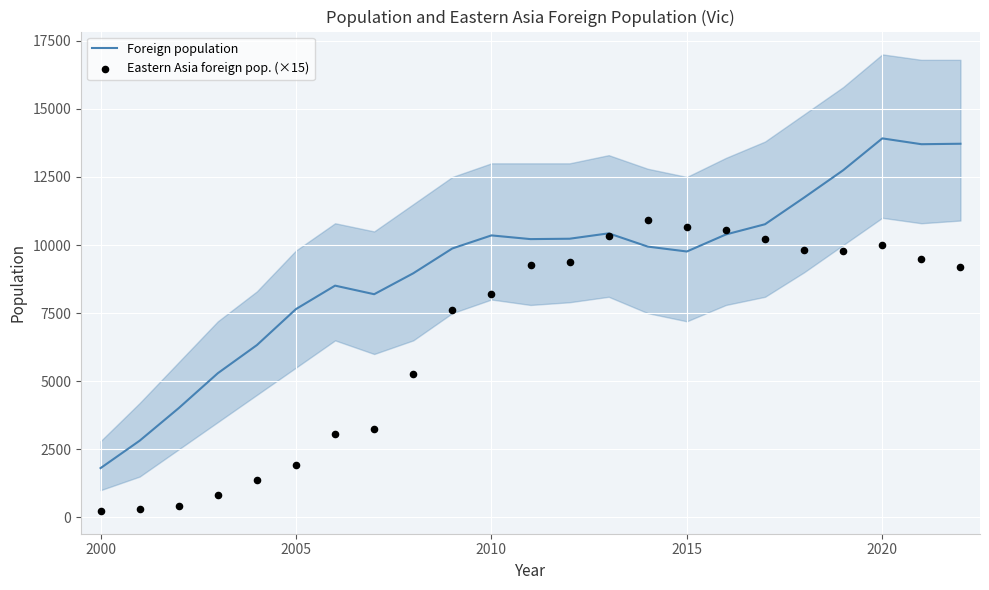

What is the lowest value of the Foreign population series?

1811